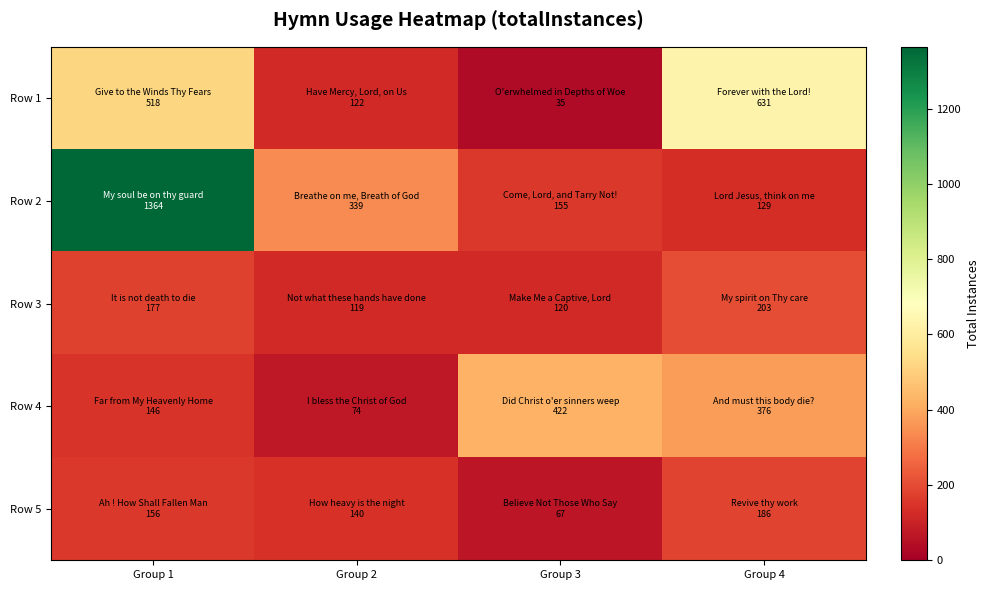

What is the difference between the highest and lowest values at Group 1?

1218